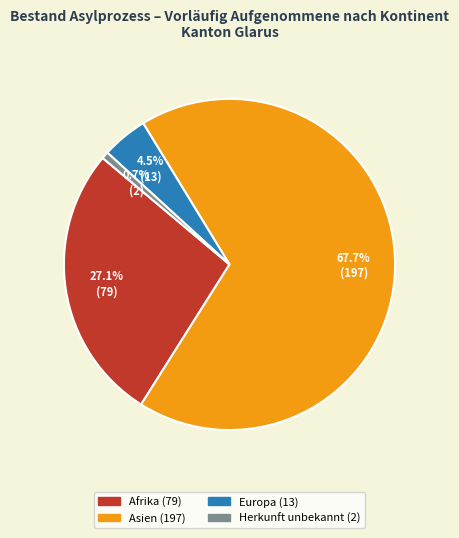

Is there any slice that represents more than half of the pie?

Yes